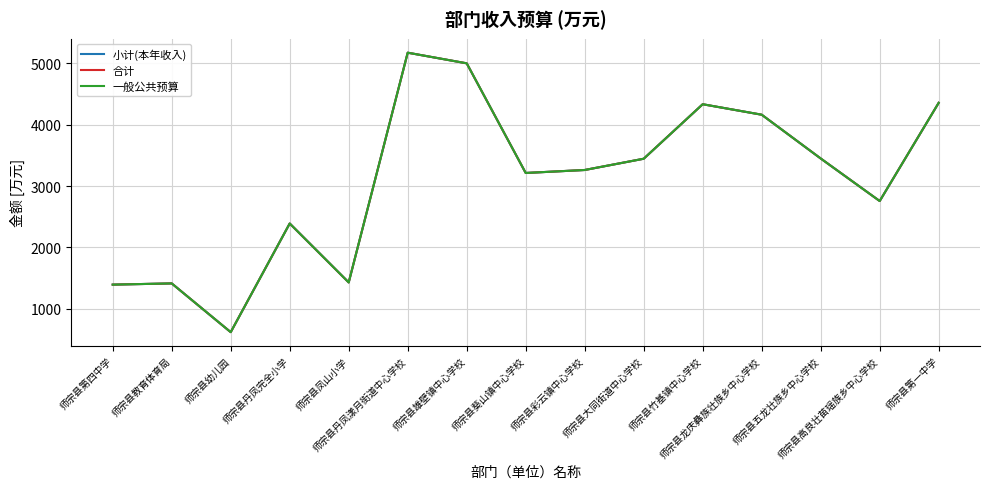

Where is the first local minimum for 合计?

师宗县幼儿园